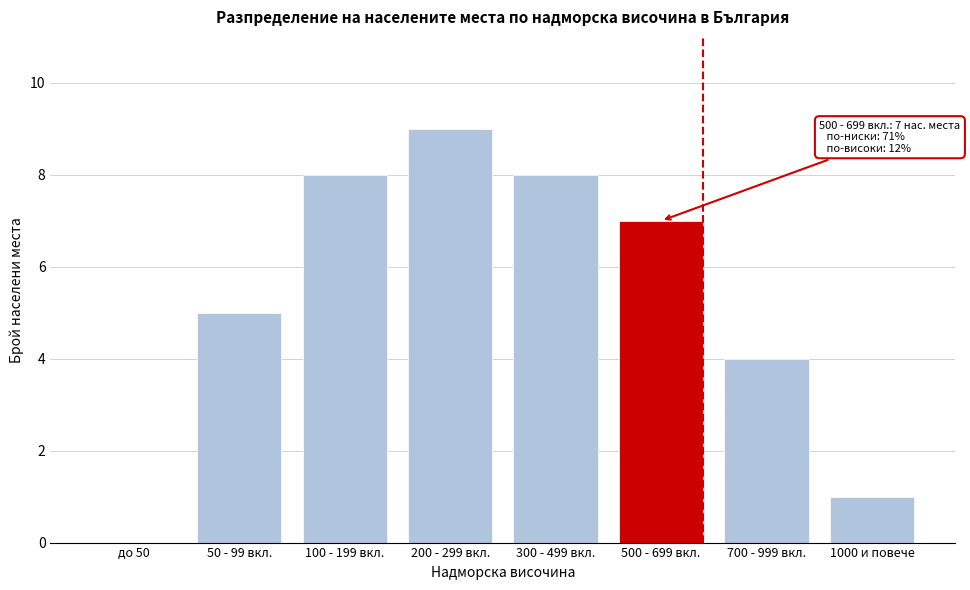

Reading left to right, extract all data points from this chart.

до 50=0	50 - 99 вкл.=5	100 - 199 вкл.=8	200 - 299 вкл.=9	300 - 499 вкл.=8	500 - 699 вкл.=7	700 - 999 вкл.=4	1000 и повече=1